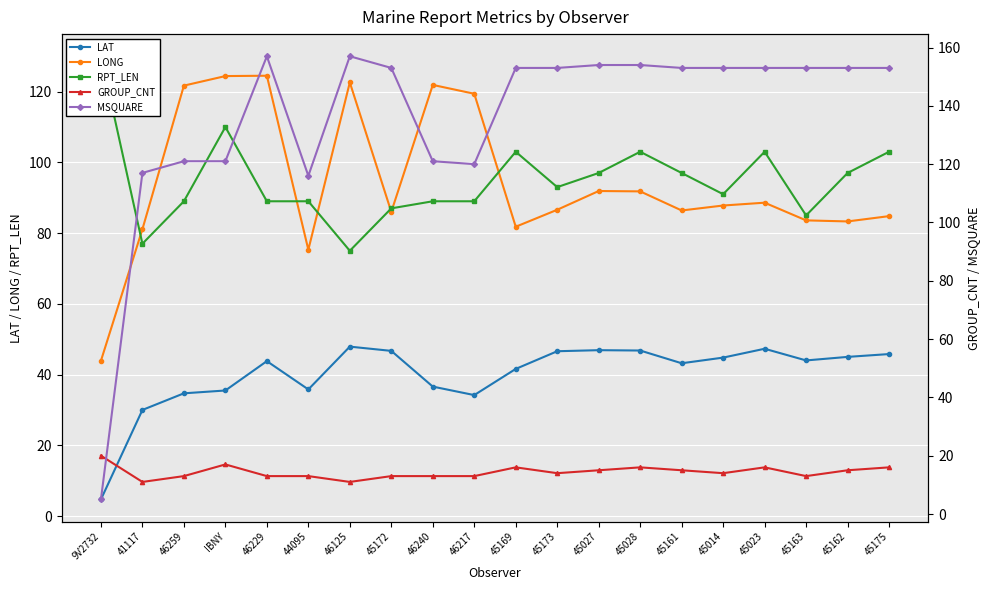

True or false: MSQUARE has more than 2 points higher than both neighbors.

False